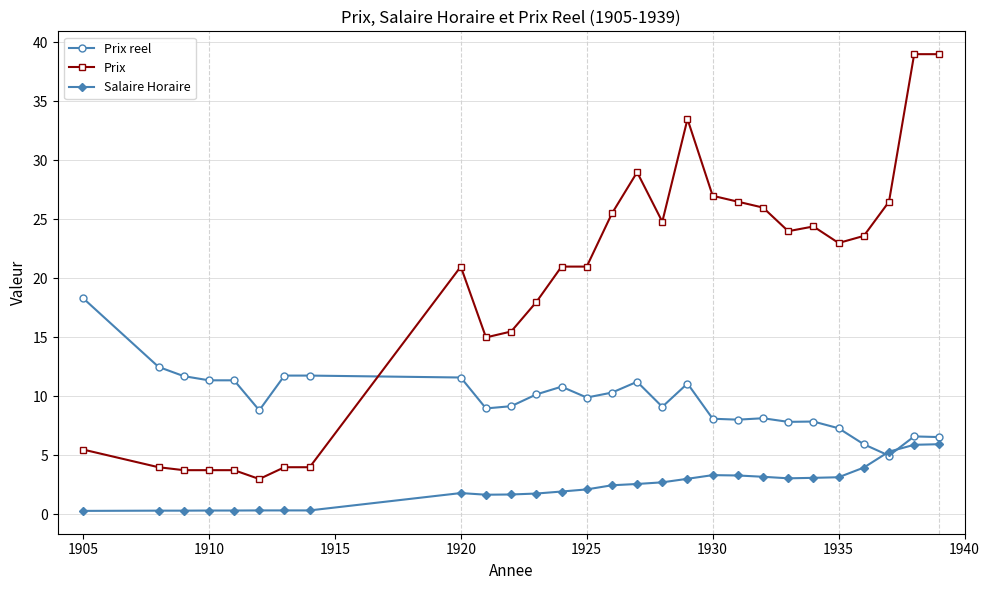

What is the value of the Prix point at the 15th from the left?

25.5